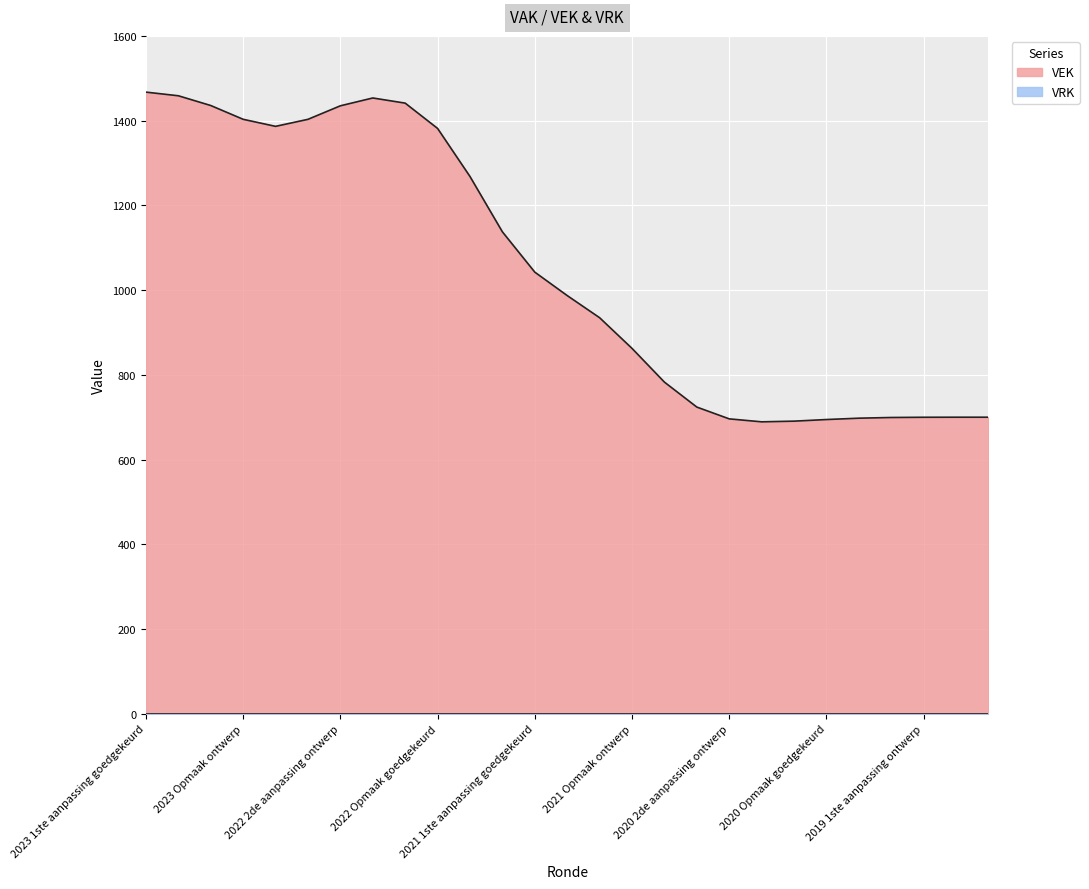

What is the label of the 25th point from the left?

2019 1ste aanpassing ontwerp